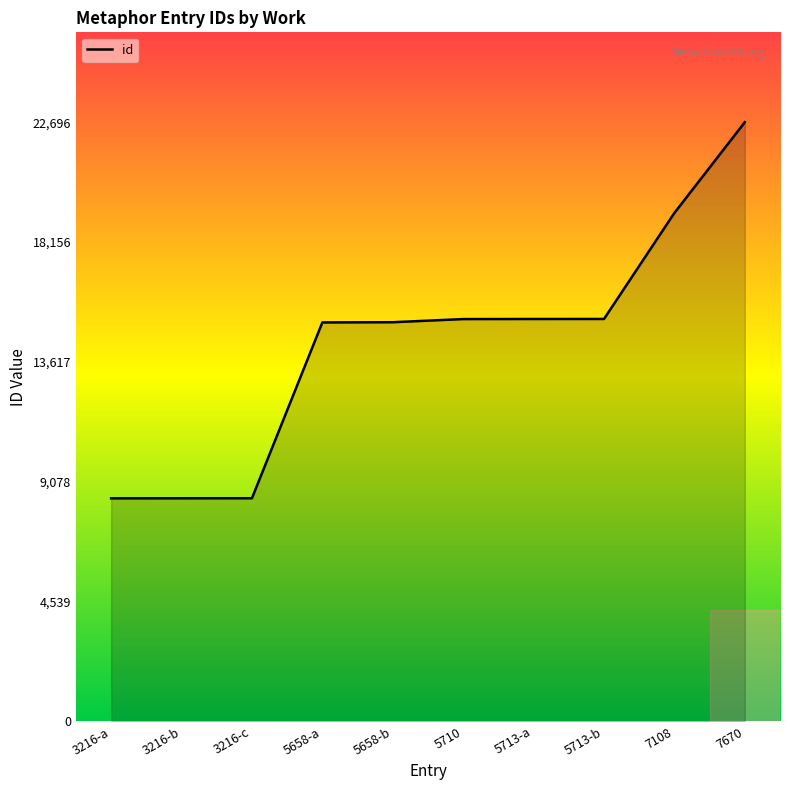

The chart shows a value of 15238 at 5710. True or false?

True